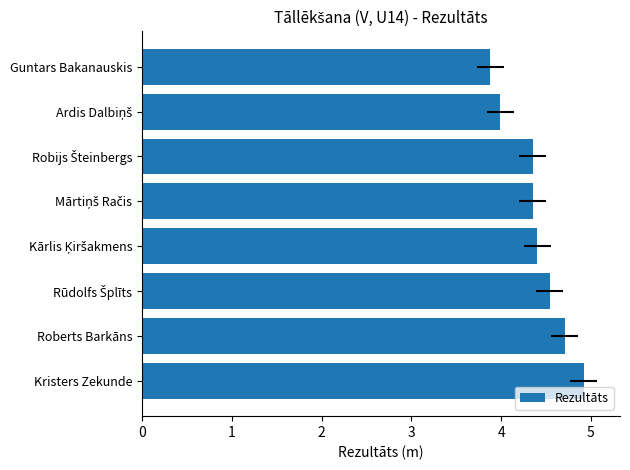

What is the sum of all values?

35.1